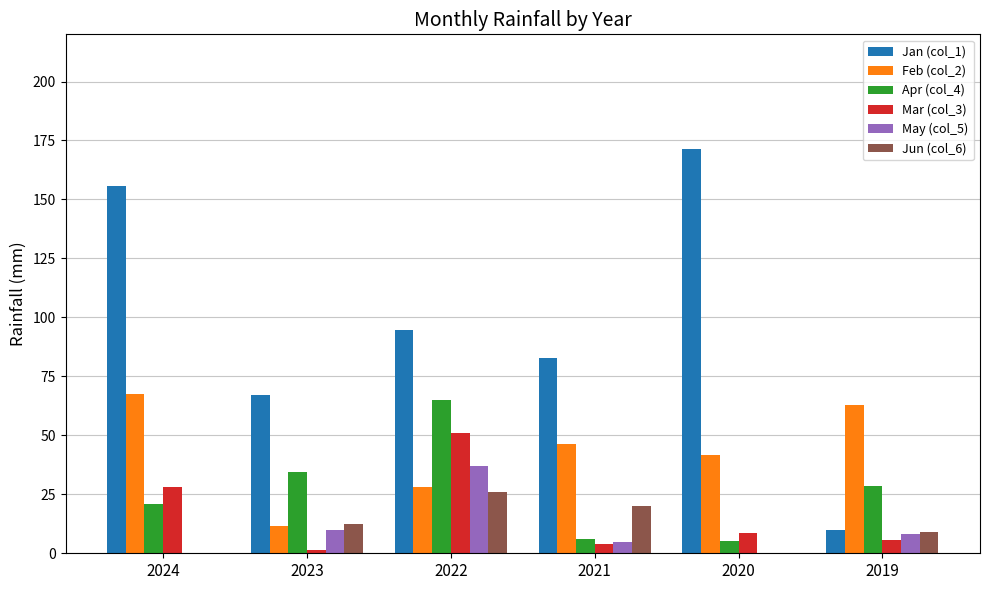

Read the May (col_5) value at 2021.

4.6